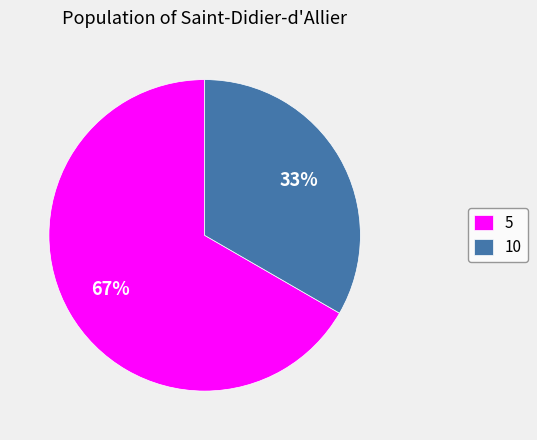

To the nearest percent, what portion does 5 represent?

67%